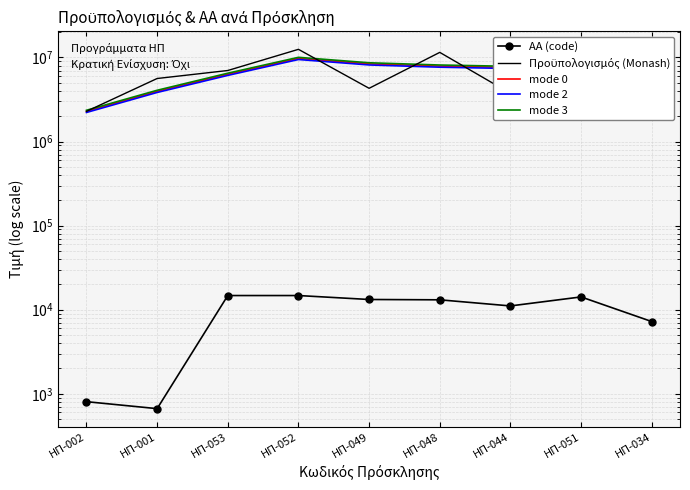

In Προϋπολογισμός (Monash), how many points are lower than both neighbors (excluding endpoints)?

2